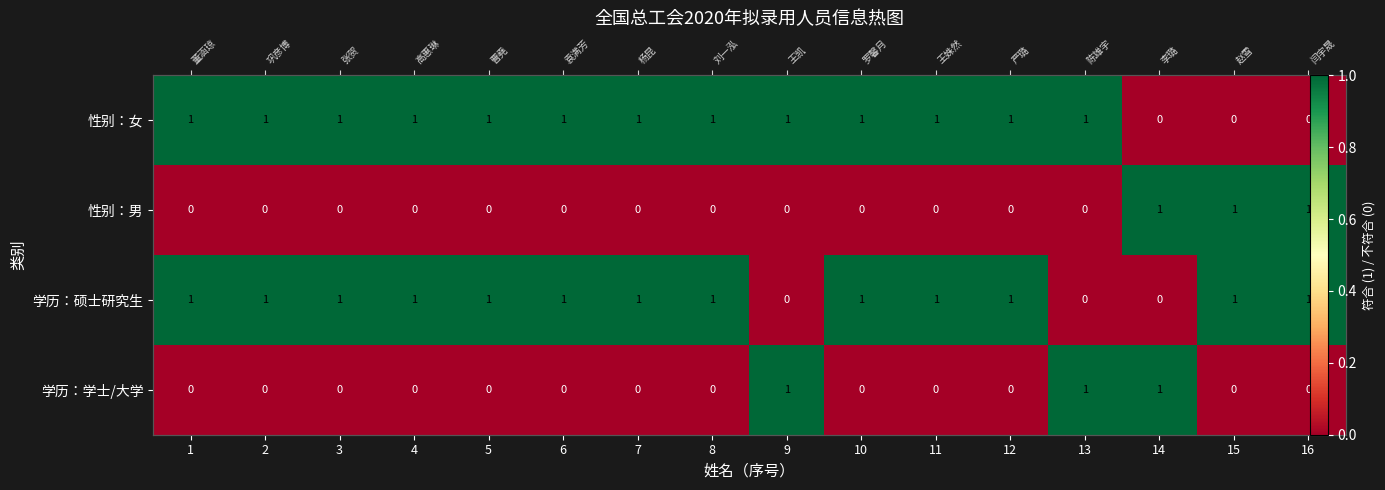

What is the difference between the maximum and second lowest values in the 学历：硕士研究生 series?

1